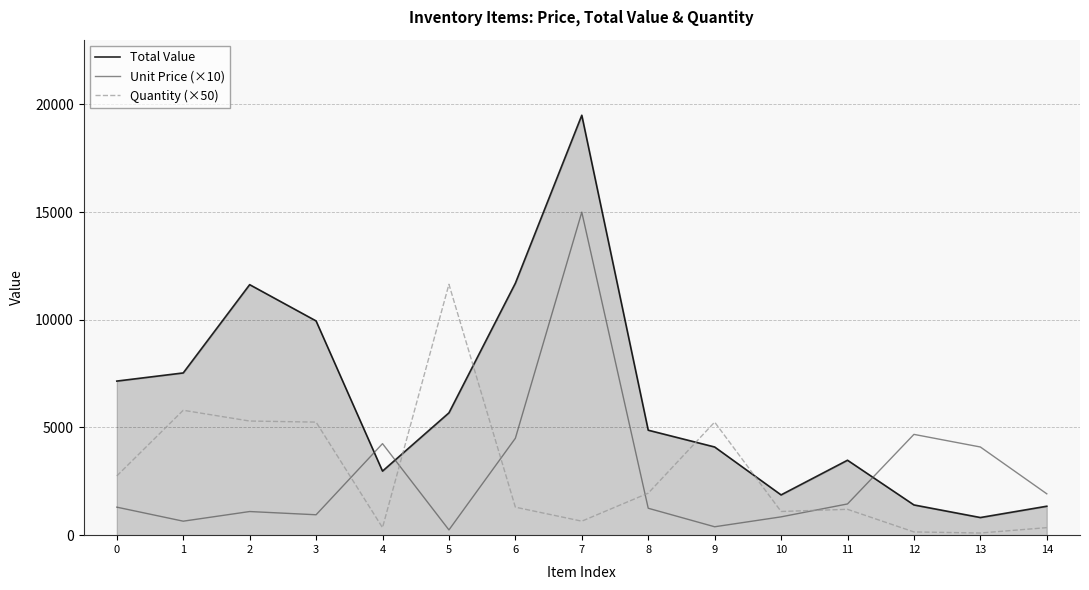

What is the smallest value displayed?

100.0